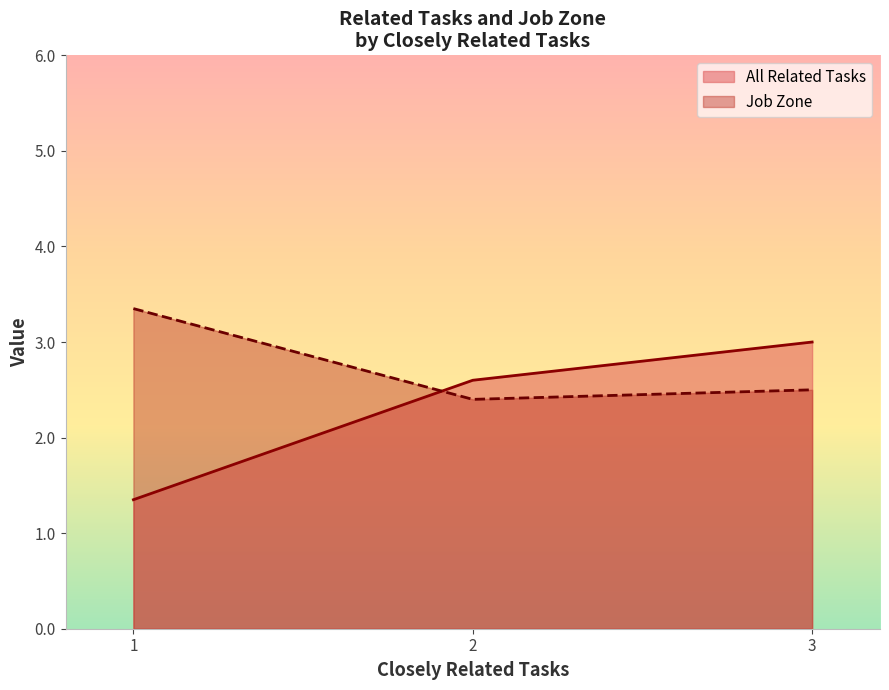

Which series changed the most between 1 and 1?

Job Zone